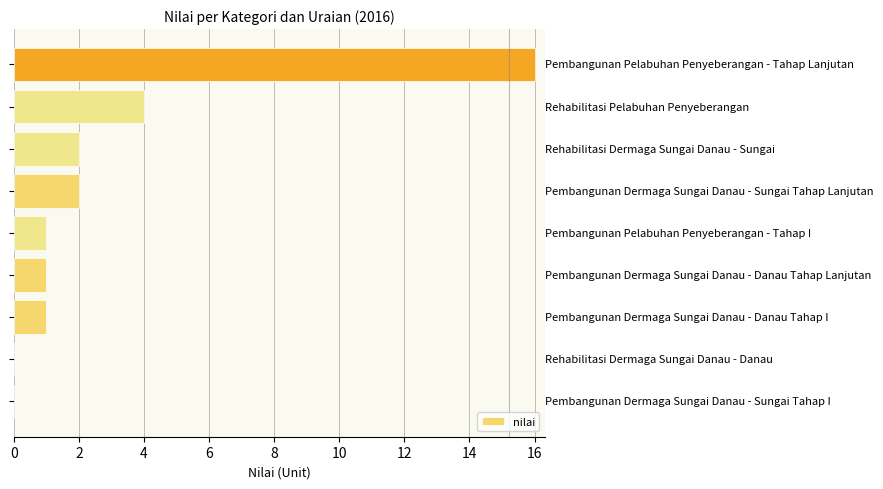

What is the sum of all values?

27